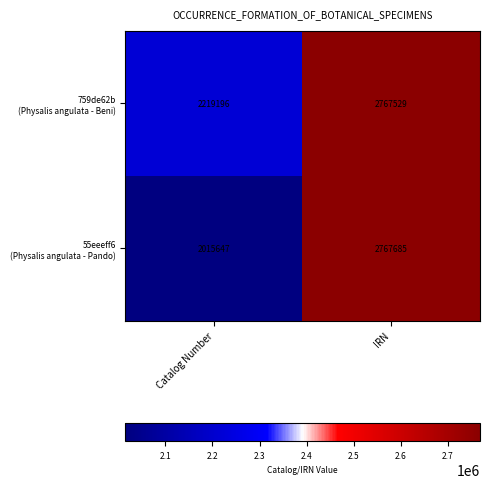

At which category is the sum across all series the highest?

IRN